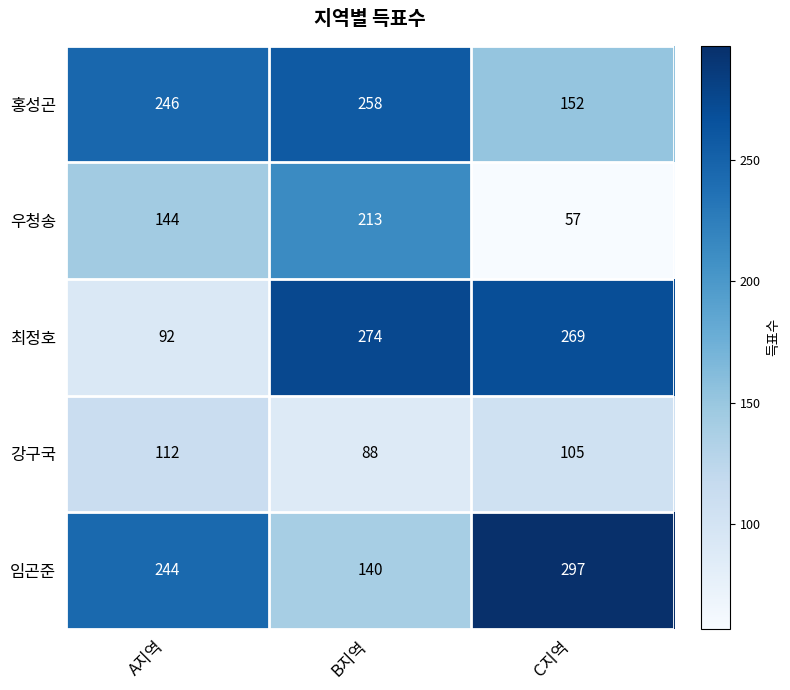

Between A지역 and C지역, which series saw the biggest shift?

최정호